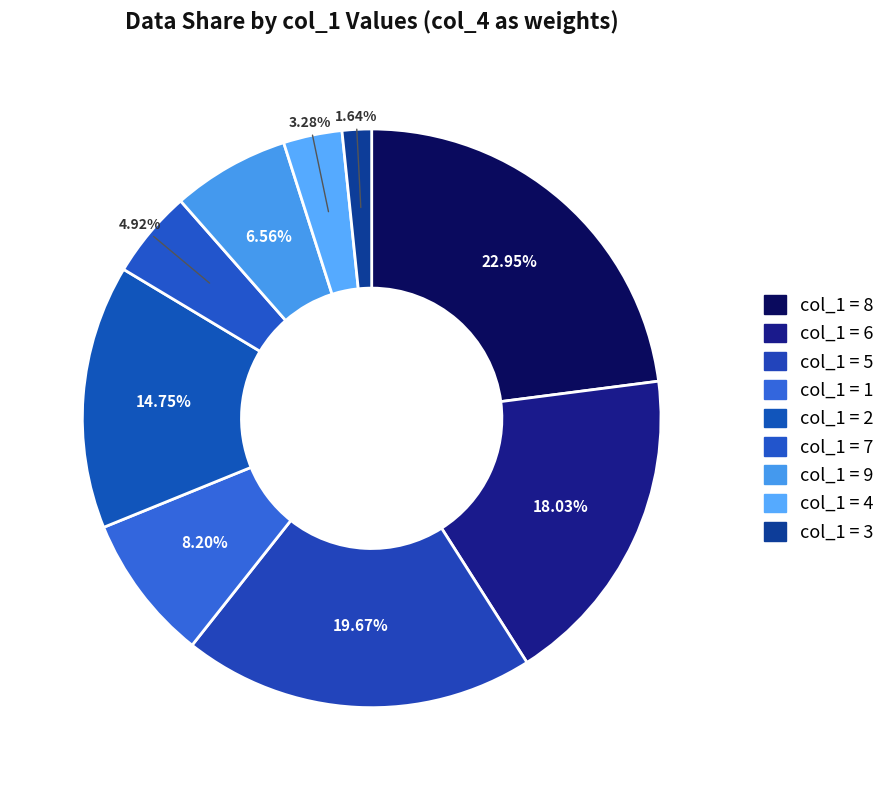

Count the number of slices in the pie.

9